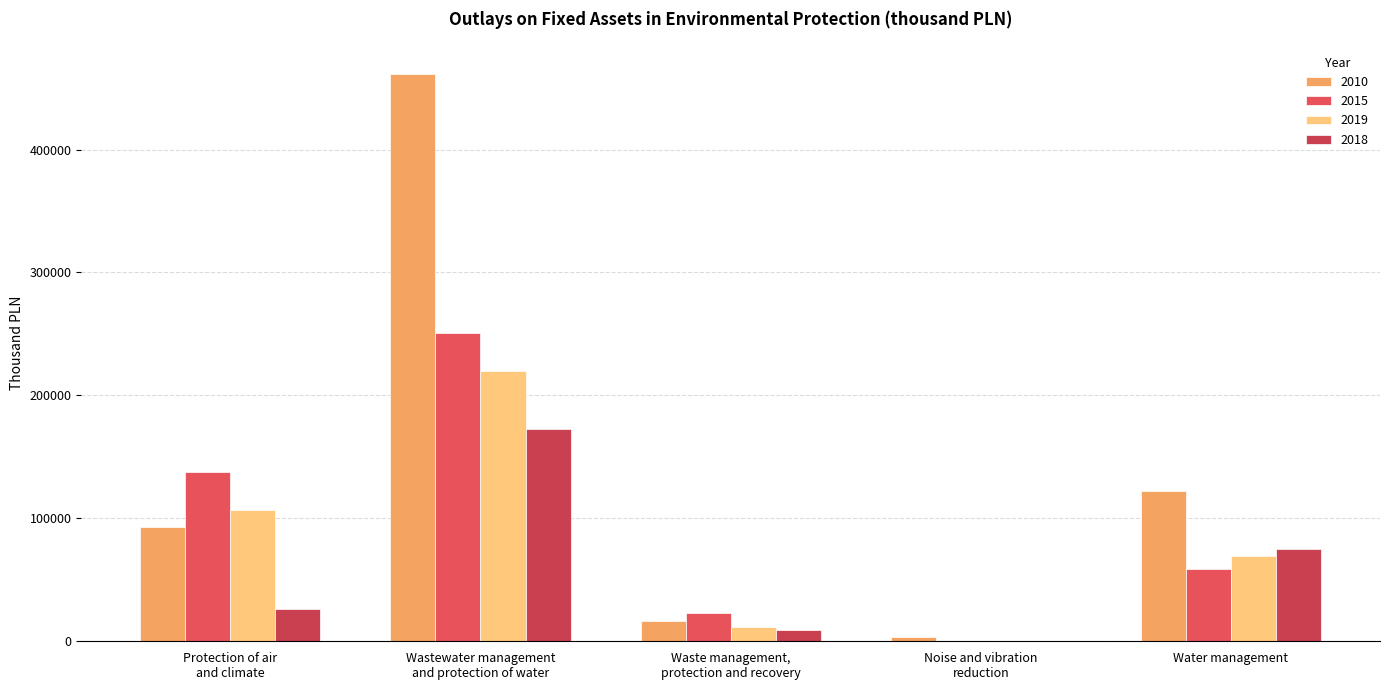

Reading left to right, what are all the values shown in this chart?

2010: 93090.1	461776.7	15883.3	2898.8	122191.9
2015: 137105.5	250280.0	22938.0	315.5	58166.9
2019: 106247.5	220087.6	11292.4	86.0	69250.5
2018: 26087.3	172463.8	8924.7	19.2	74422.2